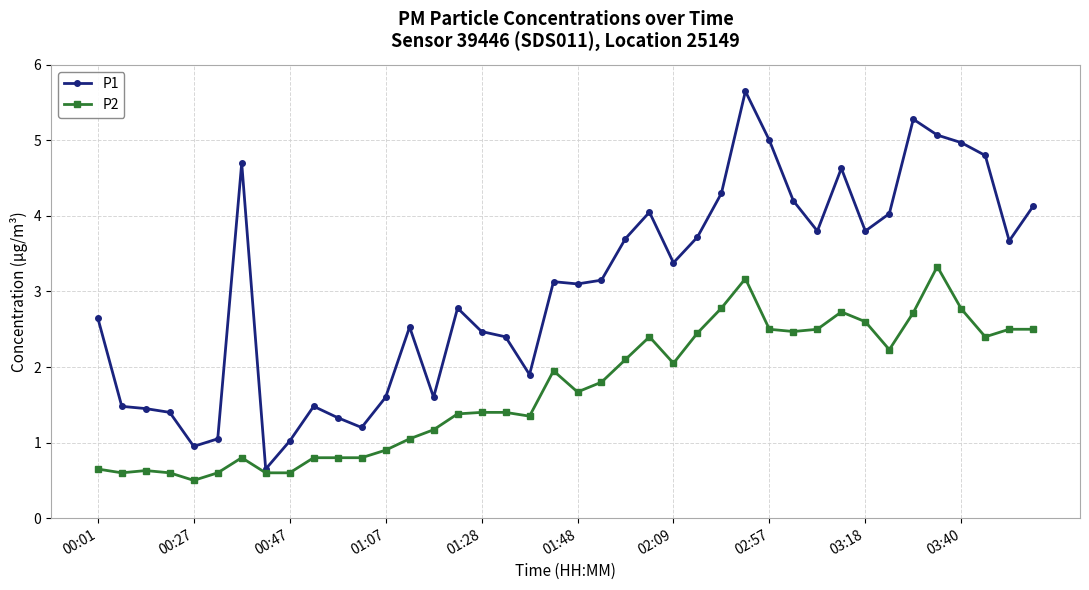

How many values in the P2 series are below 1?

13